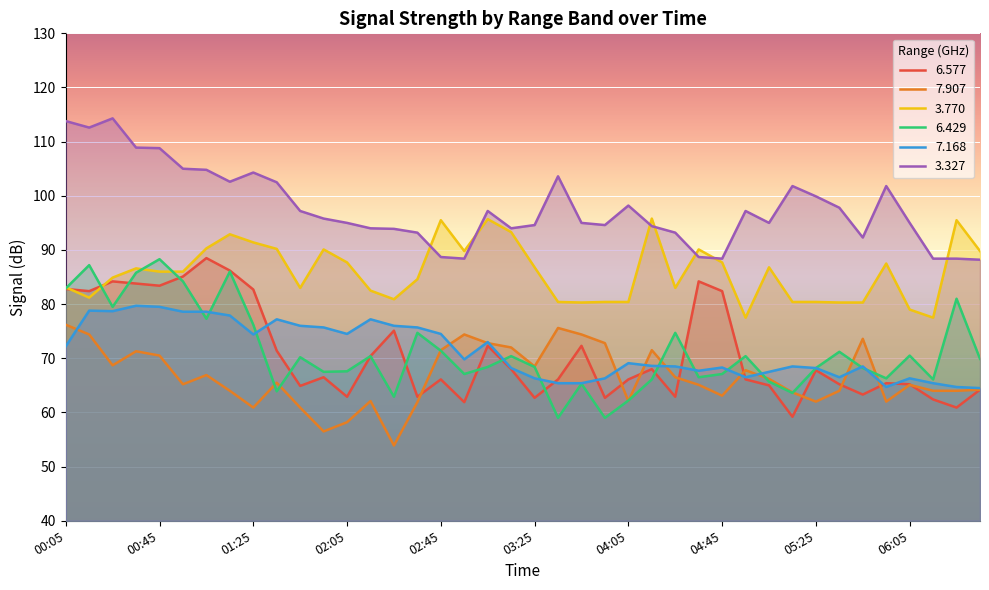

What is the label of the 9th point from the right?

05:15